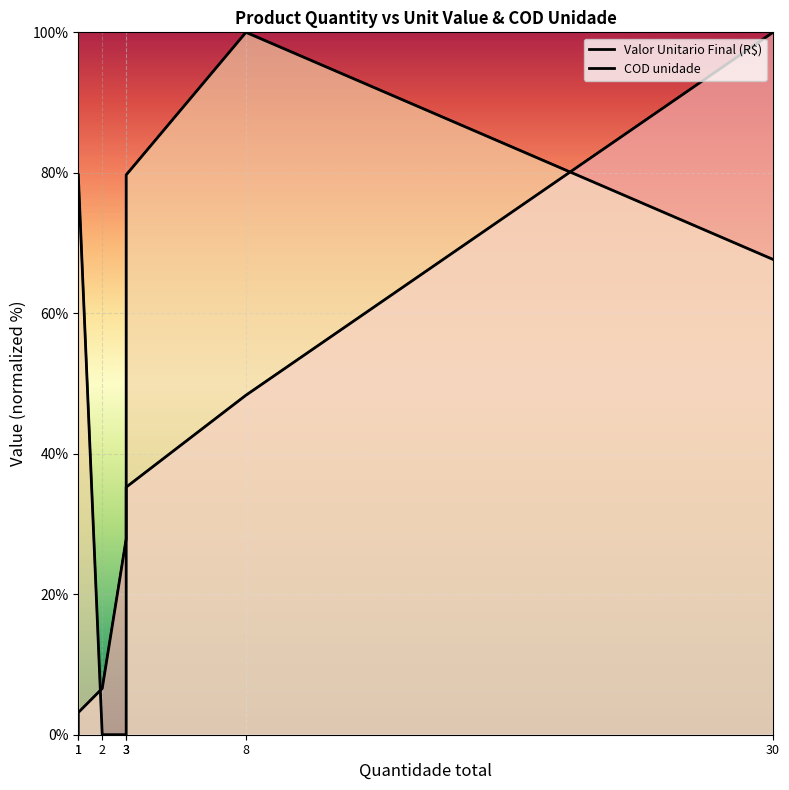

Read the COD unidade value at 1.

79.7